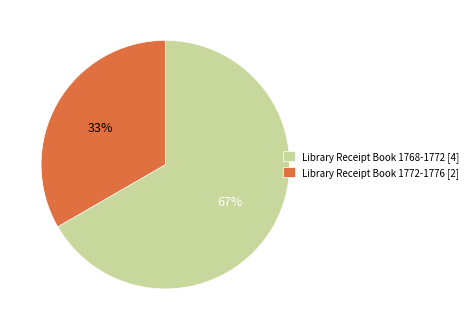

Combined, do Library Receipt Book 1768-1772 [4] and Library Receipt Book 1772-1776 [2] account for over 50%?

Yes